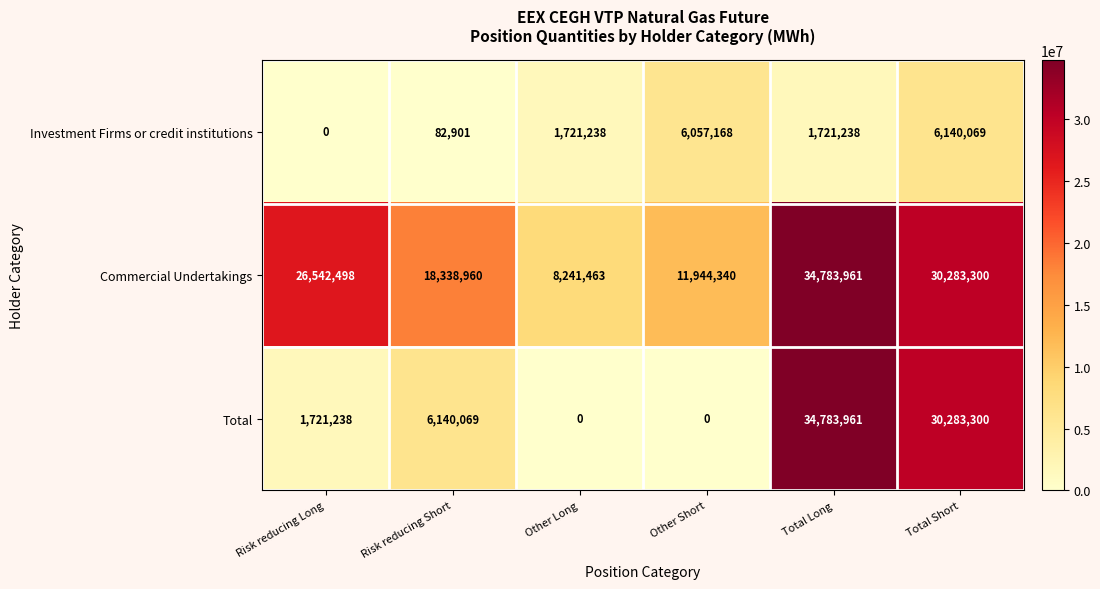

Reading right to left, extract all data points from this chart.

Investment Firms or credit institutions: Total Short=6140069	Total Long=1721238	Other Short=6057168	Other Long=1721238	Risk reducing Short=82901	Risk reducing Long=0
Commercial Undertakings: Total Short=30283300	Total Long=34783961	Other Short=11944340	Other Long=8241463	Risk reducing Short=18338960	Risk reducing Long=26542498
Total: Total Short=30283300	Total Long=34783961	Other Short=0	Other Long=0	Risk reducing Short=6140069	Risk reducing Long=1721238